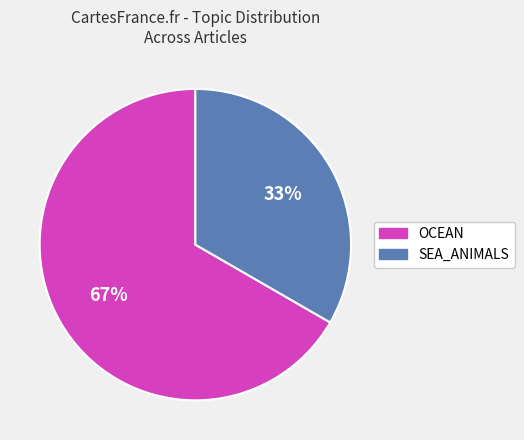

Which category has the smallest portion of the pie?

SEA_ANIMALS